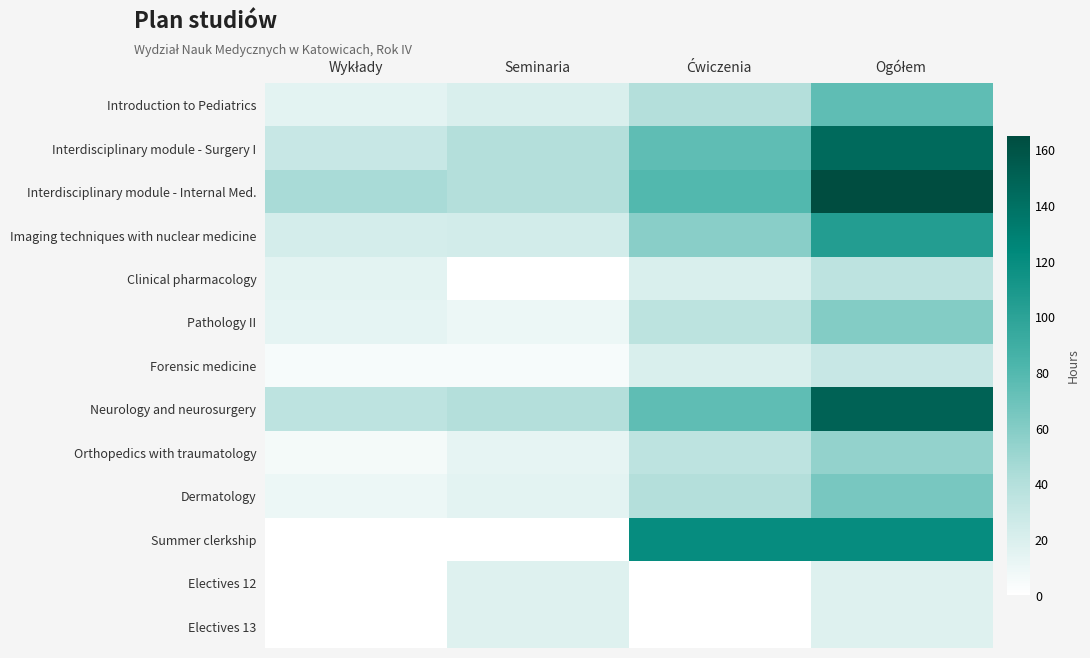

How many series are shown in this chart?

13